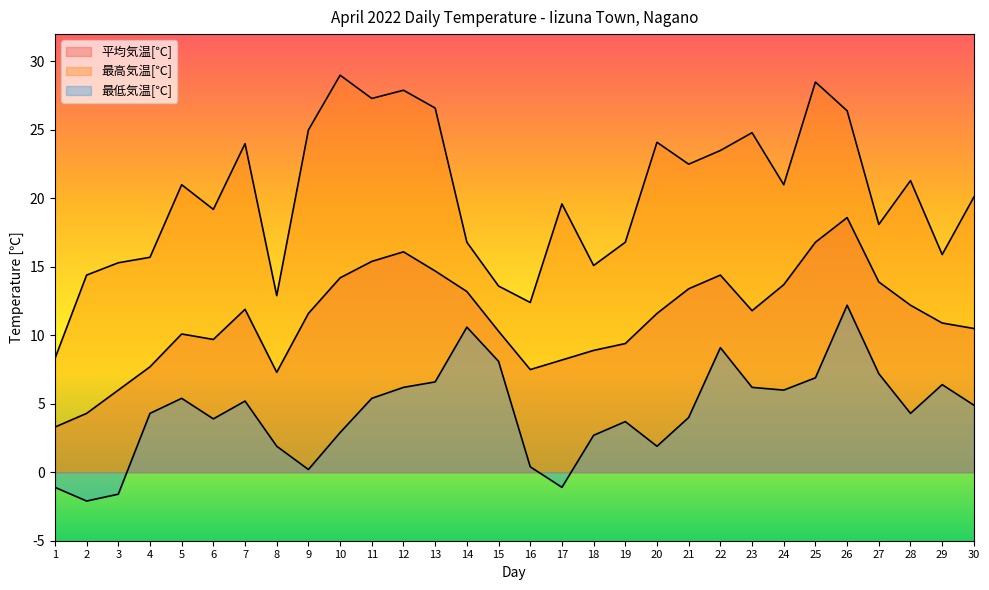

What is the difference between the second highest and second lowest values in the 最低気温[℃] series?

12.2